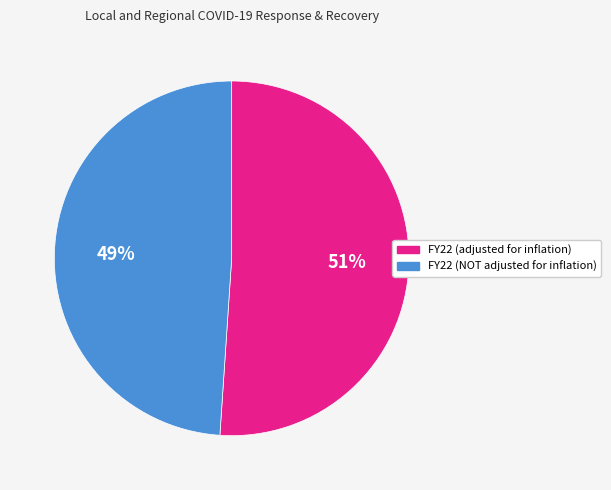

Does FY22 (NOT adjusted for inflation) represent more than half of the total?

No